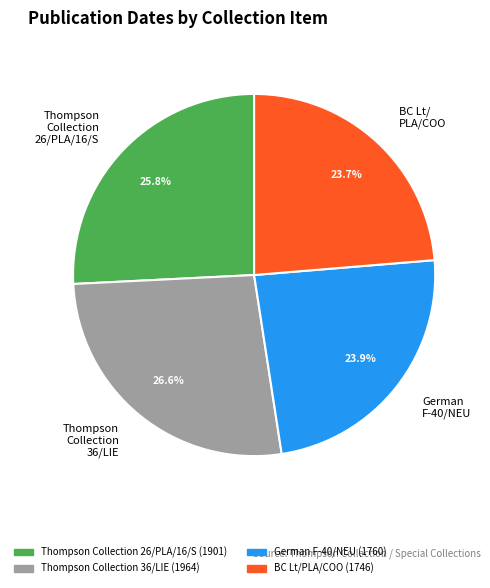

Does any single category account for the majority?

No